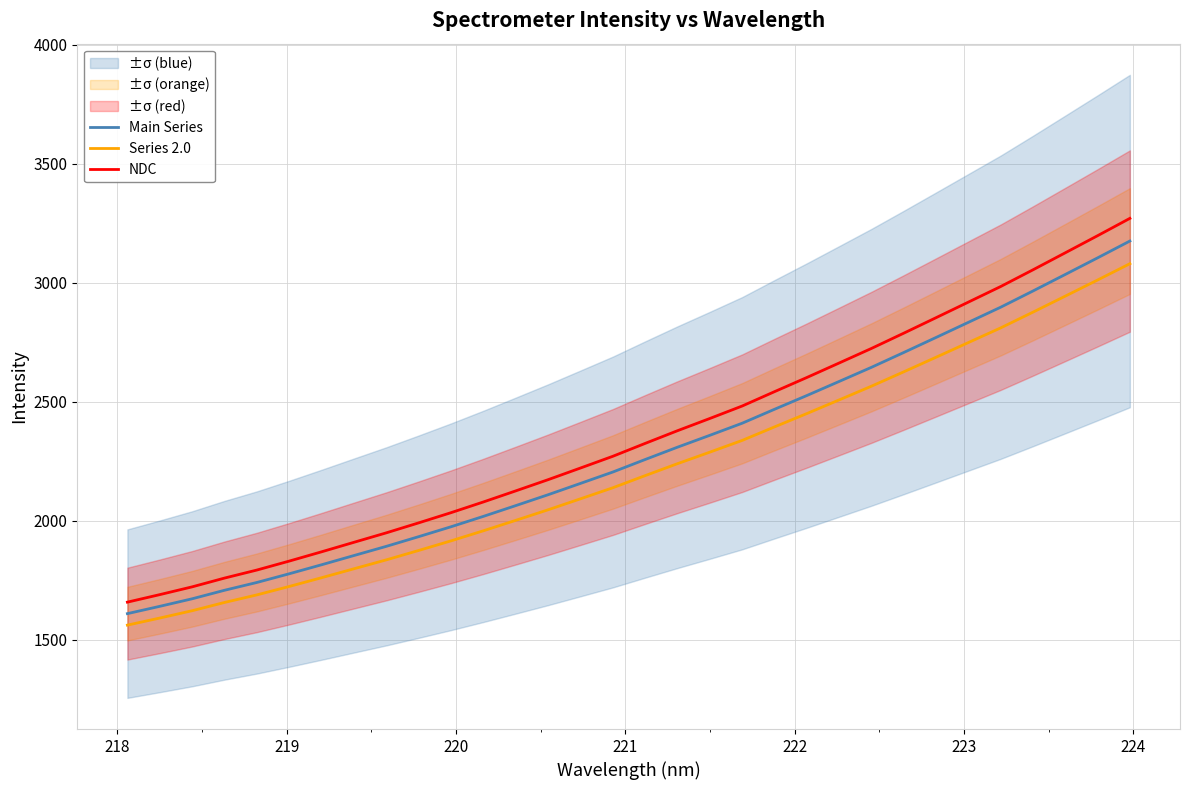

What are all the series names shown in the legend?

Main Series, Series 2.0, NDC